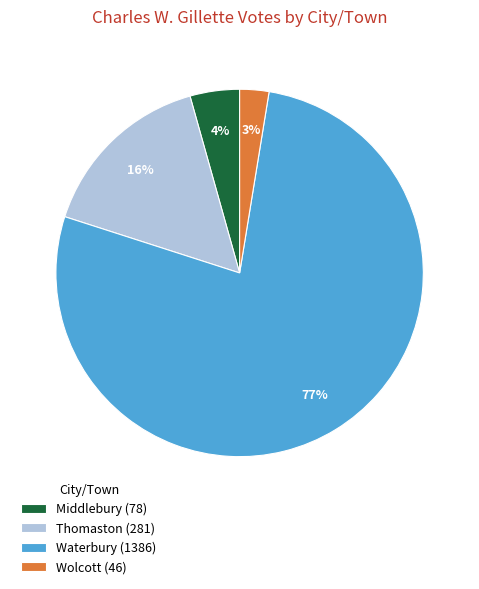

Count the number of slices in the pie.

4